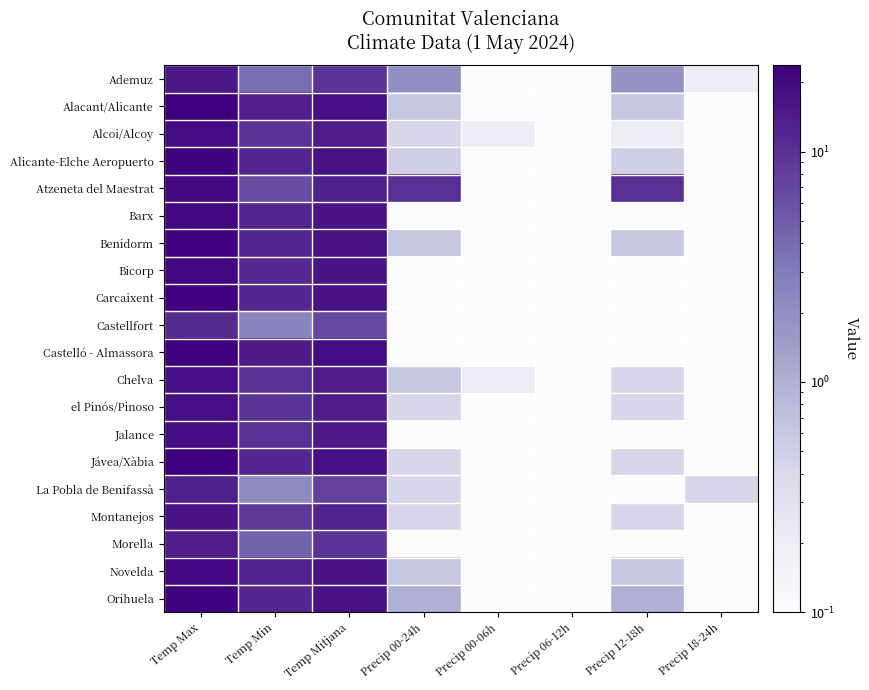

Between Precip 06-12h and Precip 12-18h, which series saw the biggest shift?

Atzeneta del Maestrat